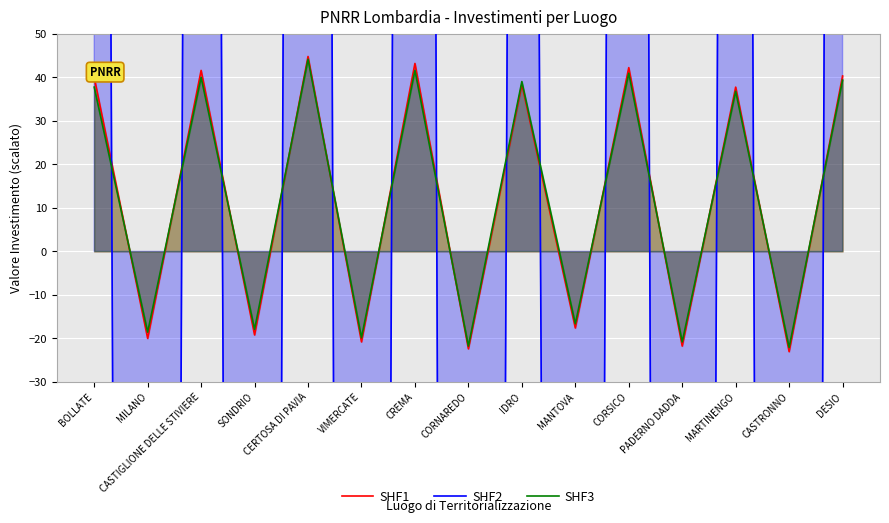

At which category does SHF3 reach its first local valley?

MILANO